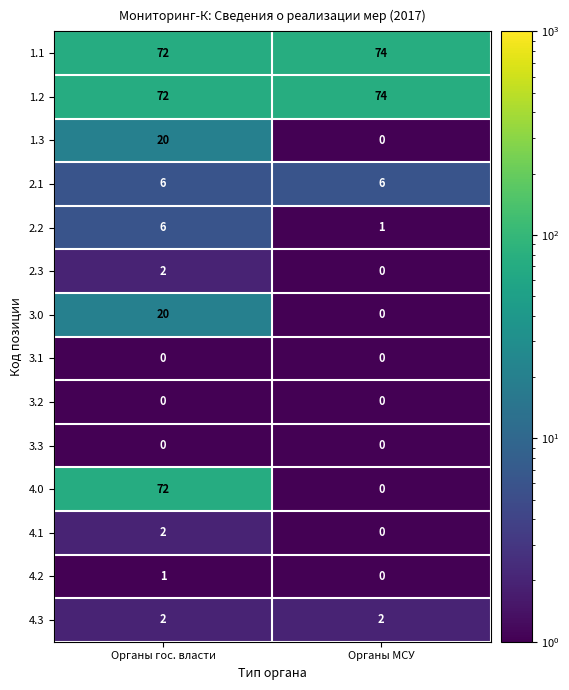

What is the average value of the 4.0 series?

36